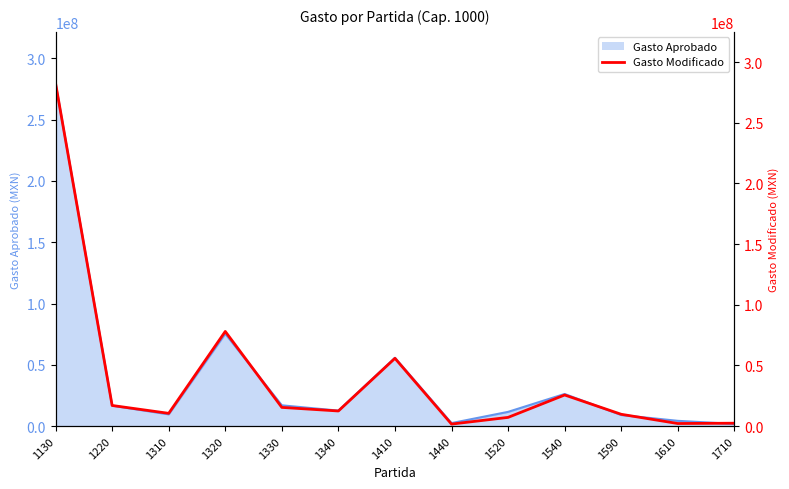

What value does the data have at 1610?

2169999.8